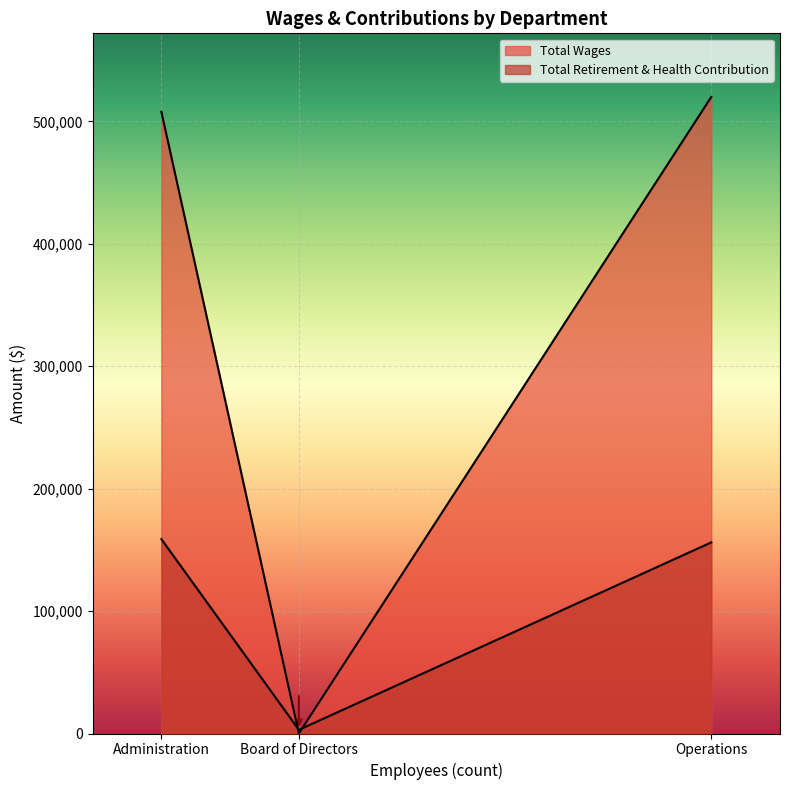

Which series has the largest total across all categories?

Total Wages